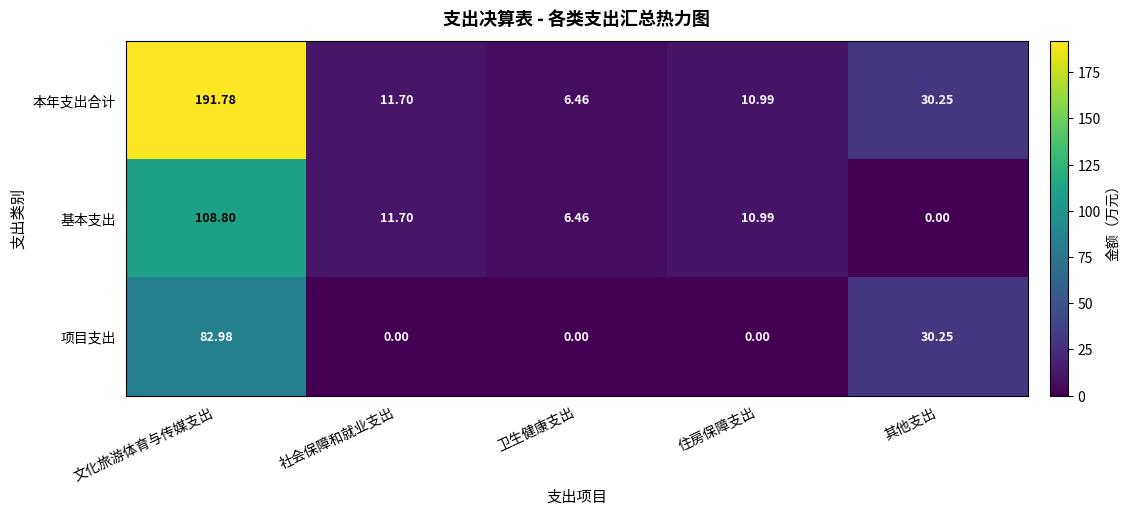

List the series in order of their overall mean, lowest first.

项目支出, 基本支出, 本年支出合计